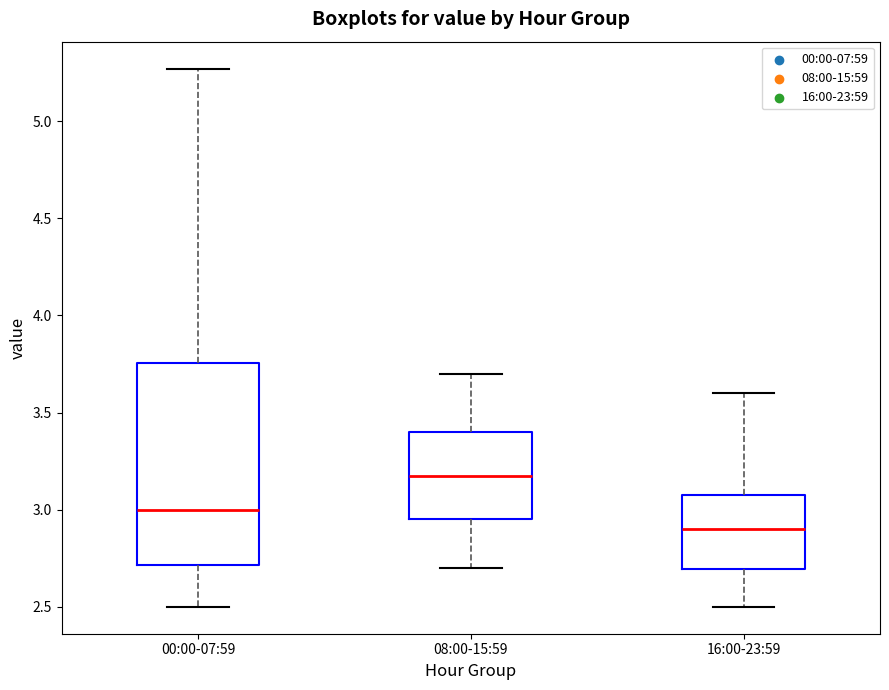

Comparing the boxes themselves (not the whiskers), which one is the tallest?

00:00-07:59